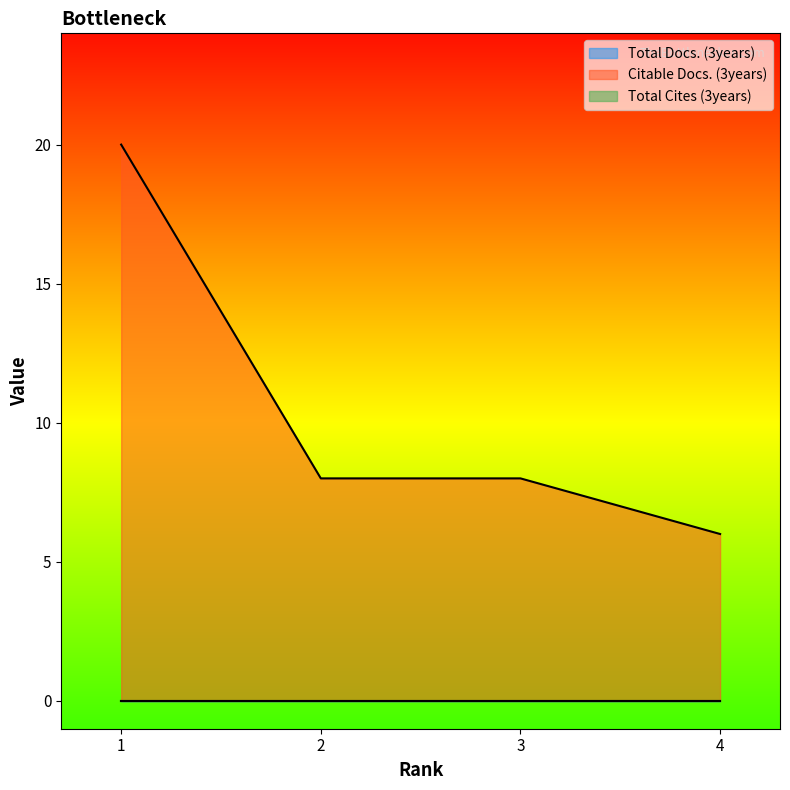

Does the chart display data point markers on the line(s)?

No